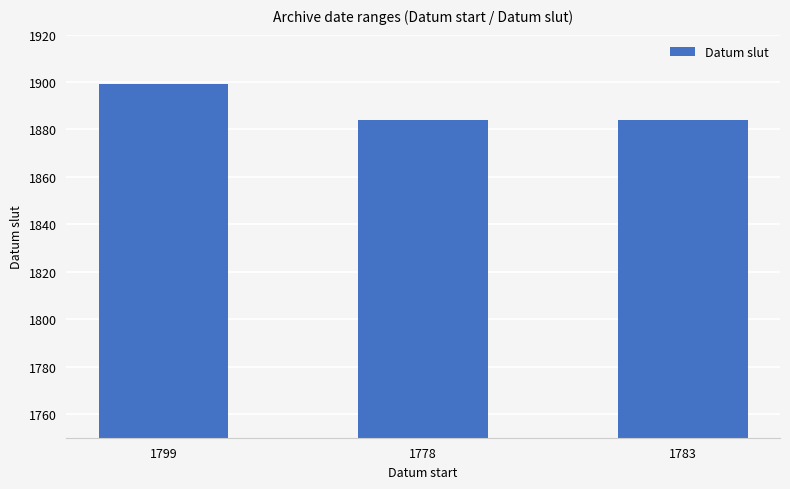

What is the difference between the maximum and minimum values?

15